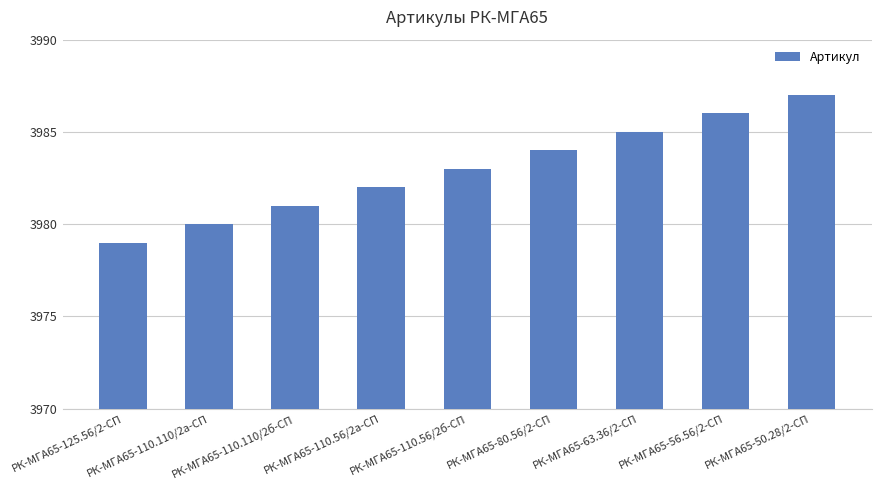

How many series are shown in this chart?

1